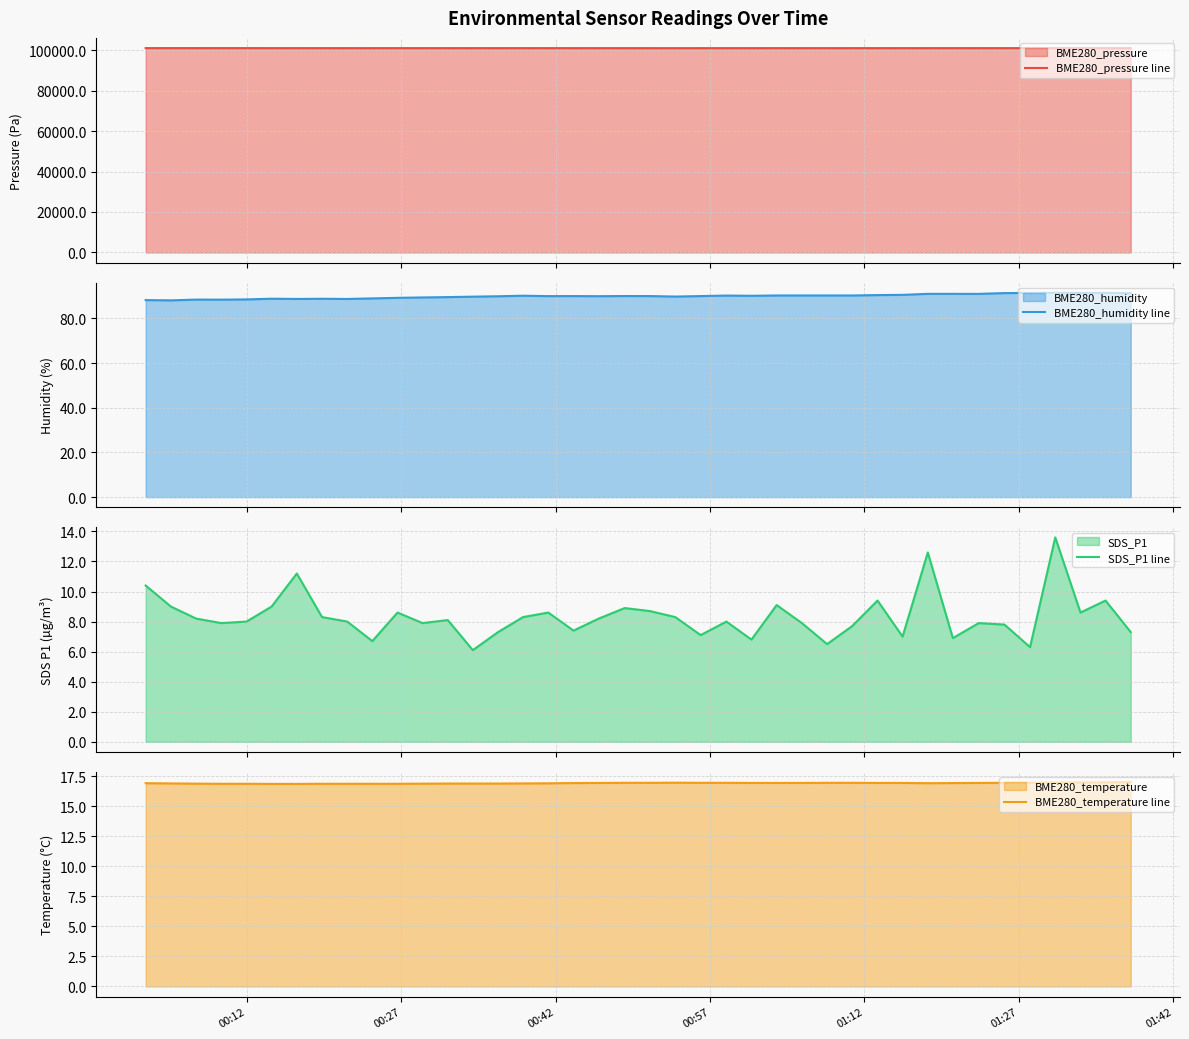

What is the value of the BME280_pressure line point at the 25th from the left?

100961.6